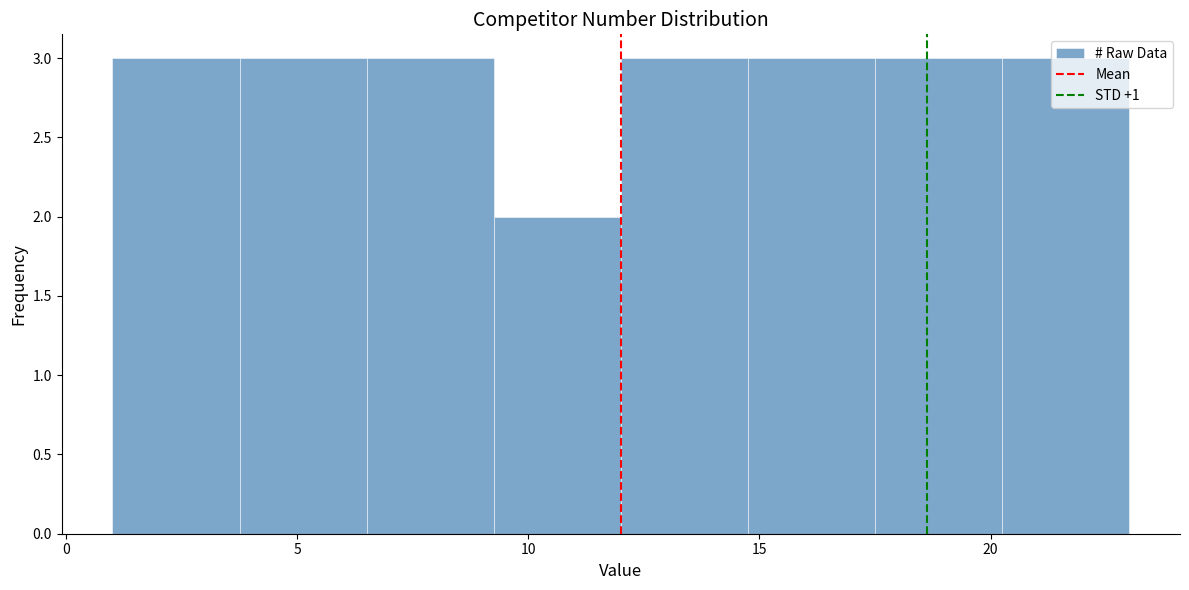

Reading left to right, transcribe this chart: for each bar, give the range it covers on the x-axis and its height. Neither the bar edges nor the heights are printed on the chart, so give them approximately, as read against the axes.

1.00 to 3.75: 3
3.75 to 6.50: 3
6.50 to 9.25: 3
9.25 to 12.00: 2
12.00 to 14.75: 3
14.75 to 17.50: 3
17.50 to 20.25: 3
20.25 to 23.00: 3